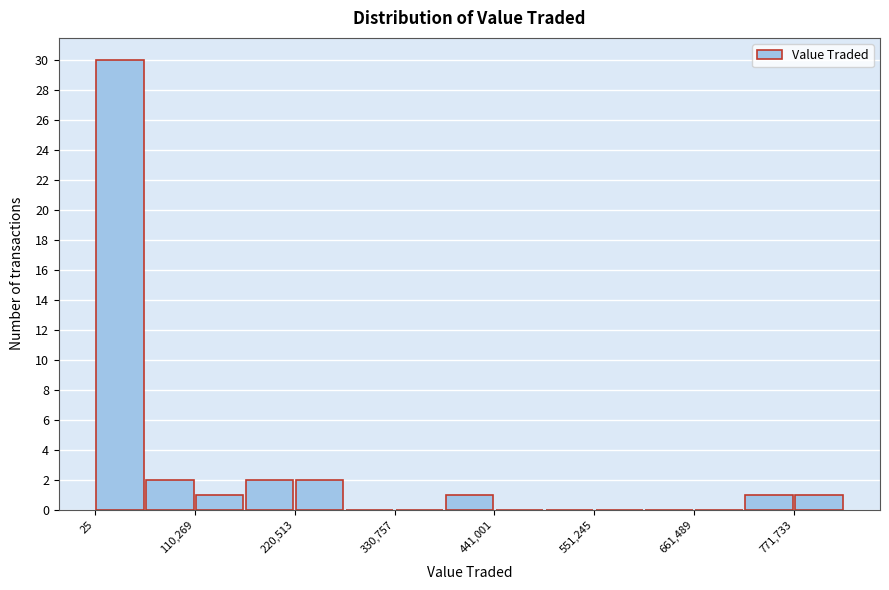

Around what value on the x-axis is the tallest bar? Give the approximate position of its centre, as read against the axis.

20000